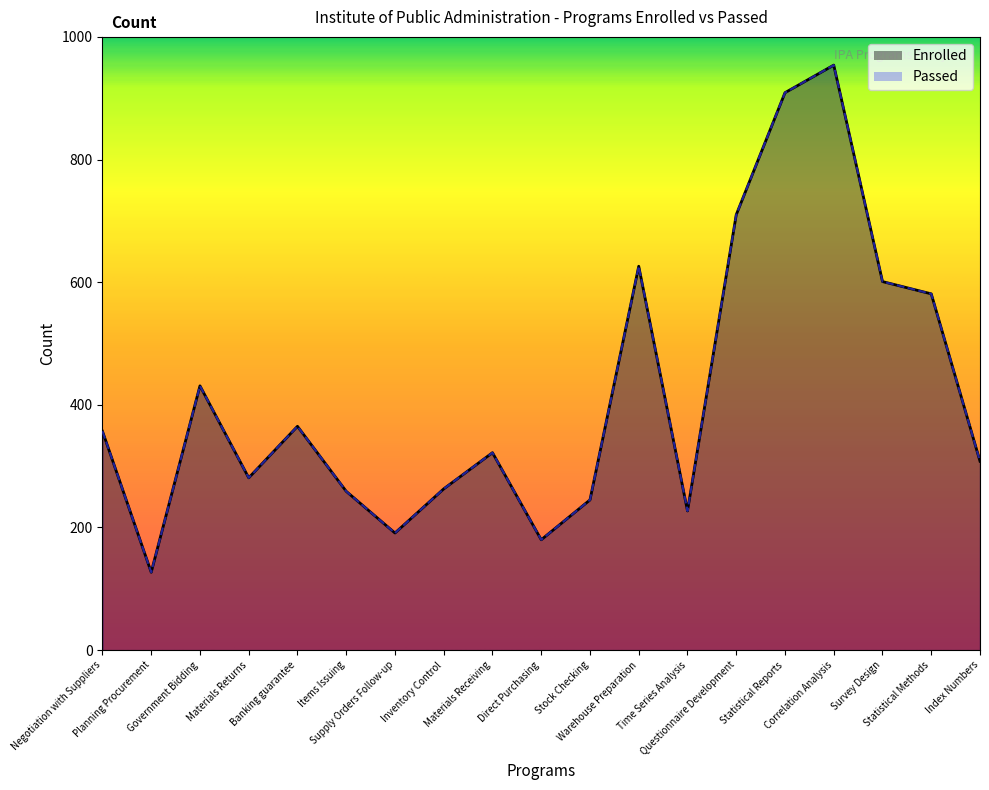

At which category does Enrolled reach its first local peak?

Government Bidding